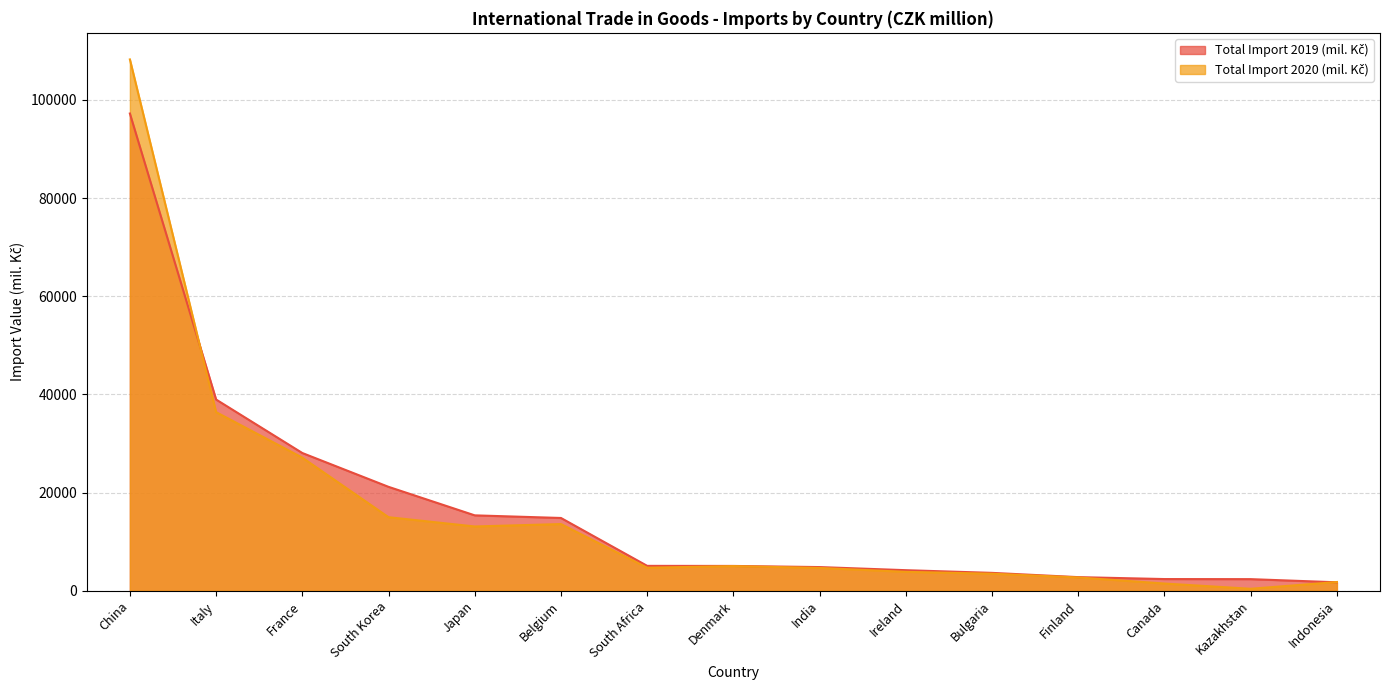

At which category is the sum across all series the highest?

China